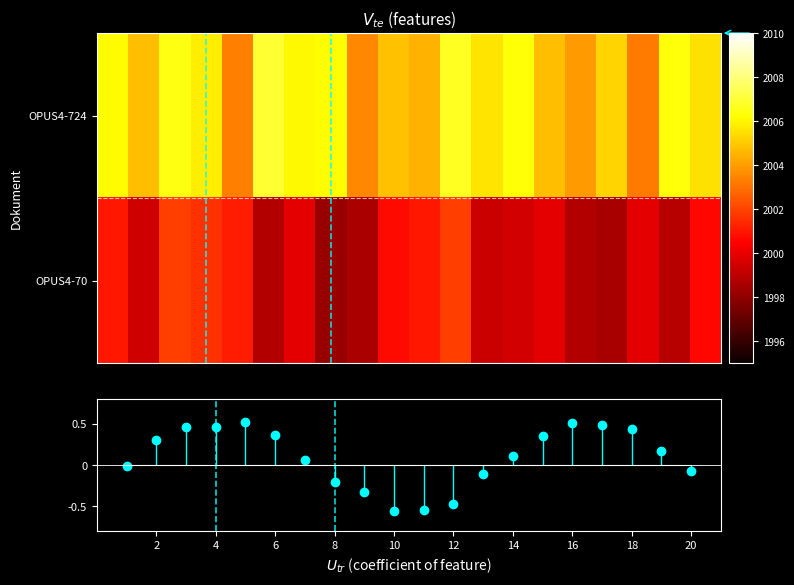

Reading left to right, extract all data points from this chart.

OPUS4-724: 2006.1	2004.8	2006.4	2005.8	2003.4	2006.9	2006.0	2006.1	2003.5	2004.8	2004.5	2006.7	2005.6	2006.3	2004.8	2003.9	2005.2	2003.3	2006.3	2005.5
OPUS4-70: 2001.0	1999.4	2001.9	2001.6	2001.1	1998.8	1999.9	1998.2	1998.6	2000.7	2001.0	2001.9	1999.3	1999.5	1999.9	1998.8	1998.5	1999.9	1998.9	2000.7